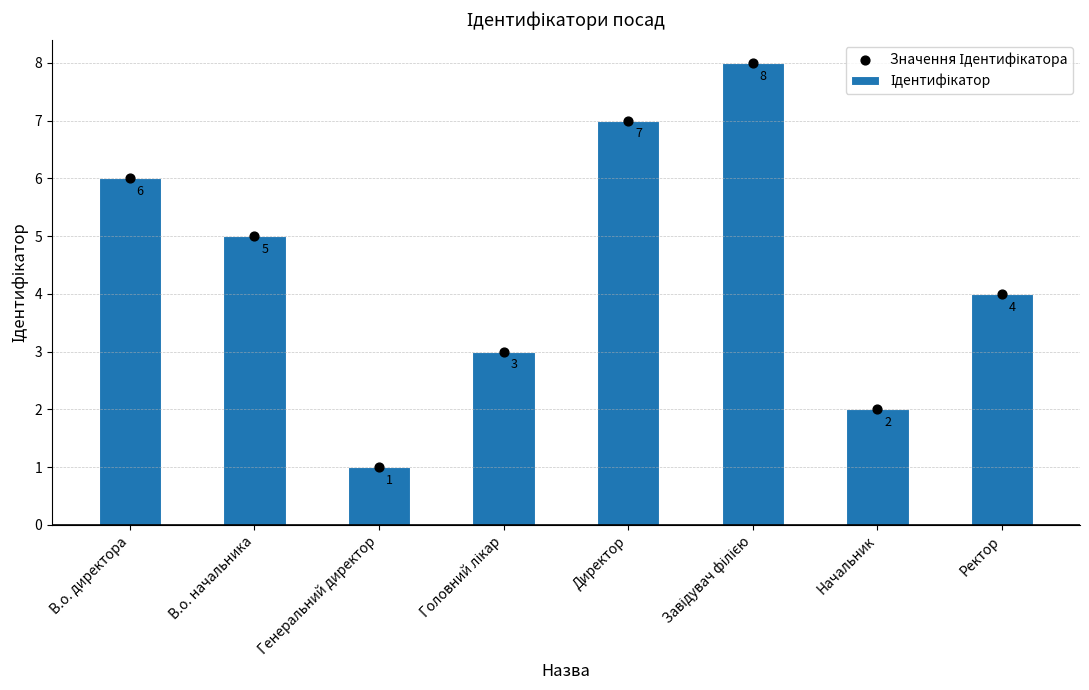

Which series has the largest Y range (max minus min)?

Ідентифікатор